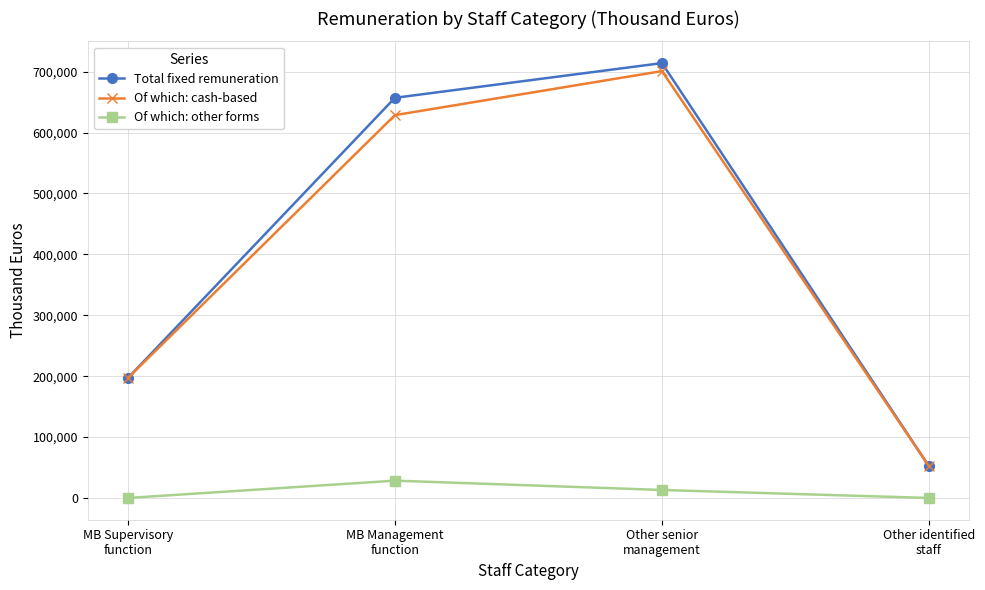

Is it true that Total fixed remuneration equals 51920 at Other identified
staff?

True